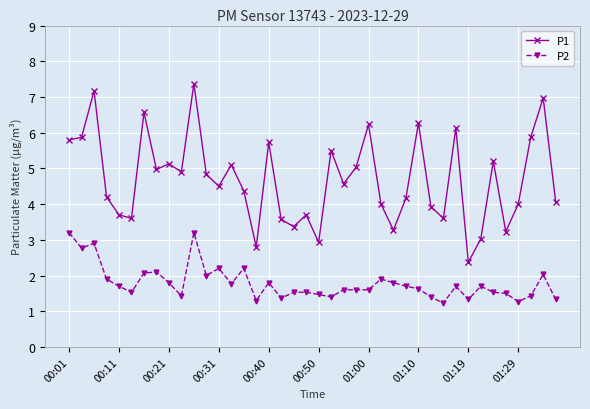

What is the difference between the maximum and minimum values in the P2 series?

2.0